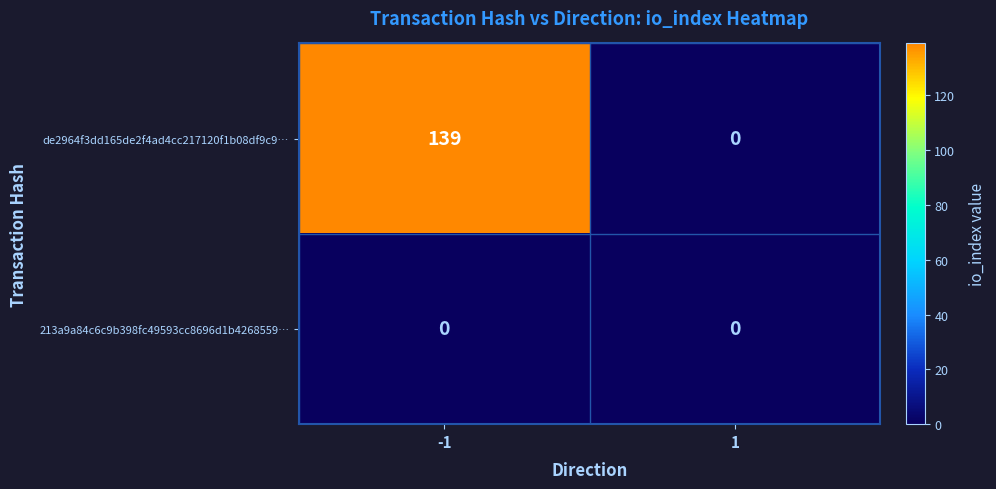

Rank the series by their maximum value, from highest to lowest.

de2964f3dd165de2f4ad4cc217120f1b08df9c9…, 213a9a84c6c9b398fc49593cc8696d1b4268559…